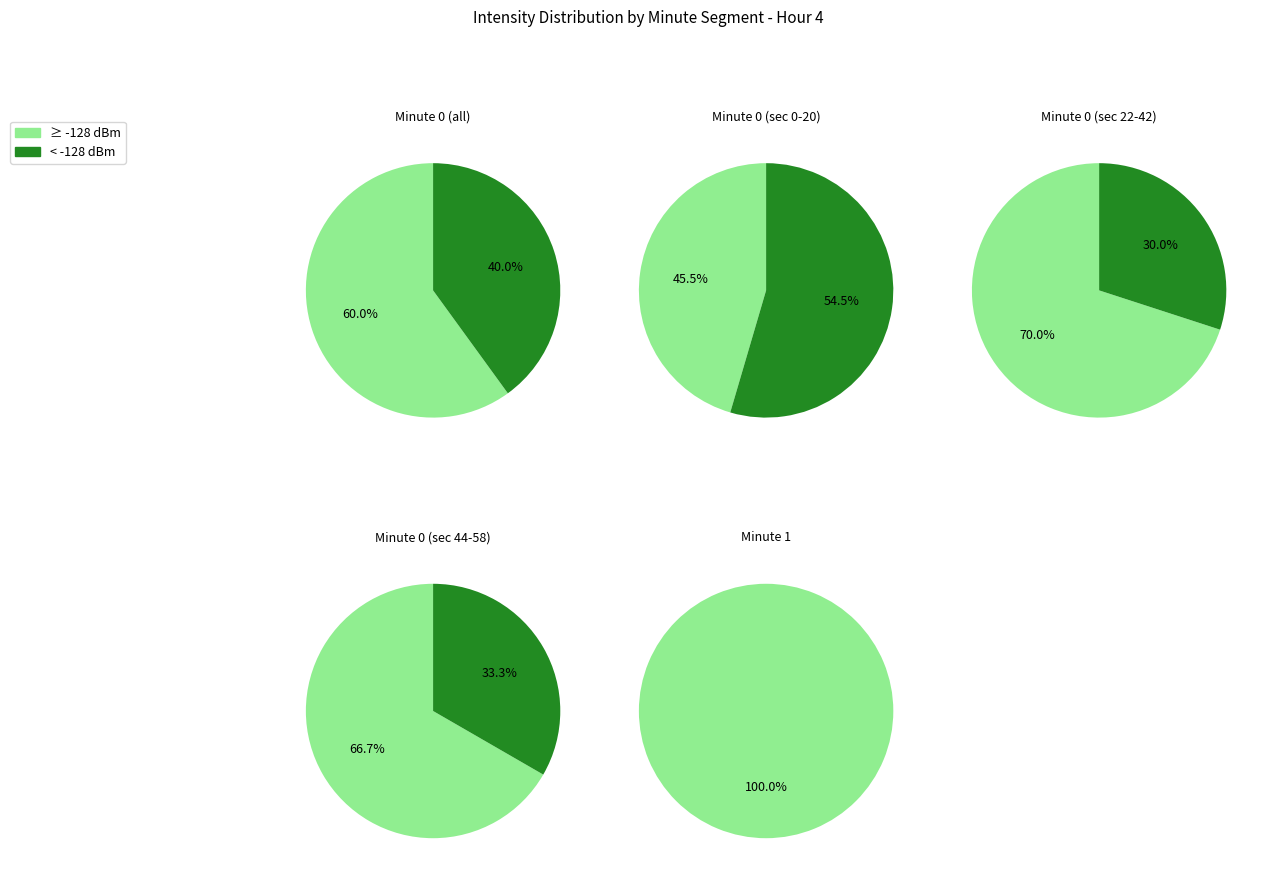

How many segments does this pie chart have?

2